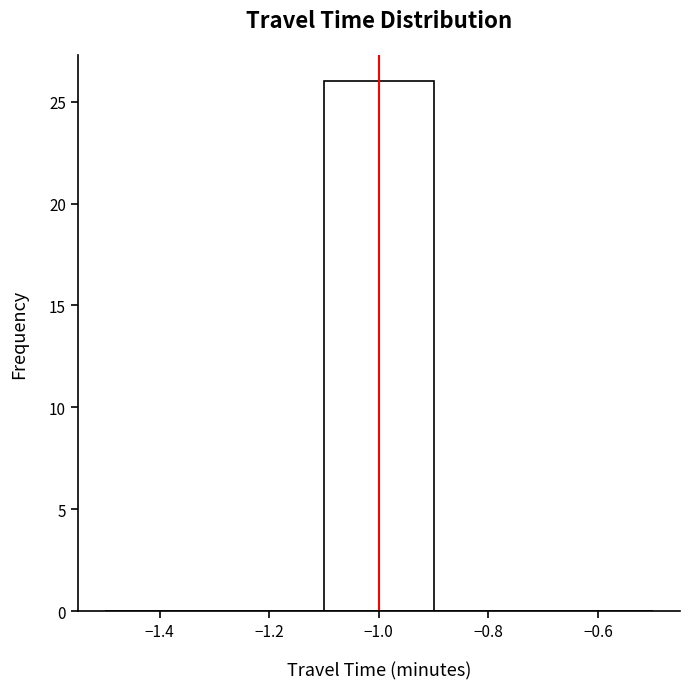

Reading left to right, list every bar in this chart as the range it spans on the x-axis followed by its height. The values are not printed on the chart, so give them approximately, as read against the axis.

-1.5 to -1.3: 0
-1.3 to -1.1: 0
-1.1 to -0.9: 26
-0.9 to -0.7: 0
-0.7 to -0.5: 0